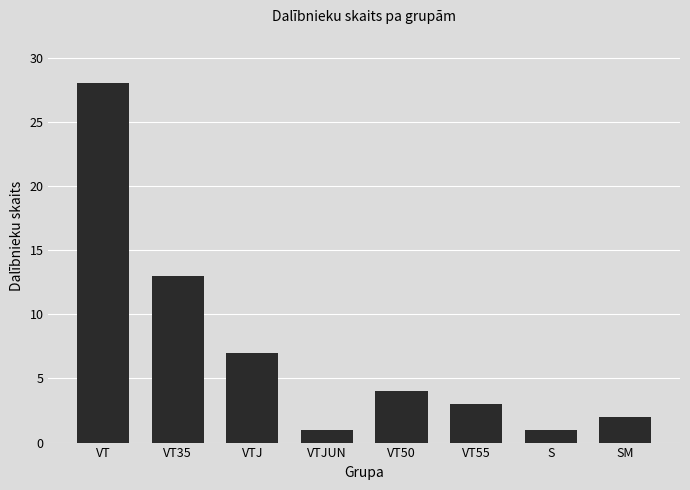

Count the number of categories in the chart.

8